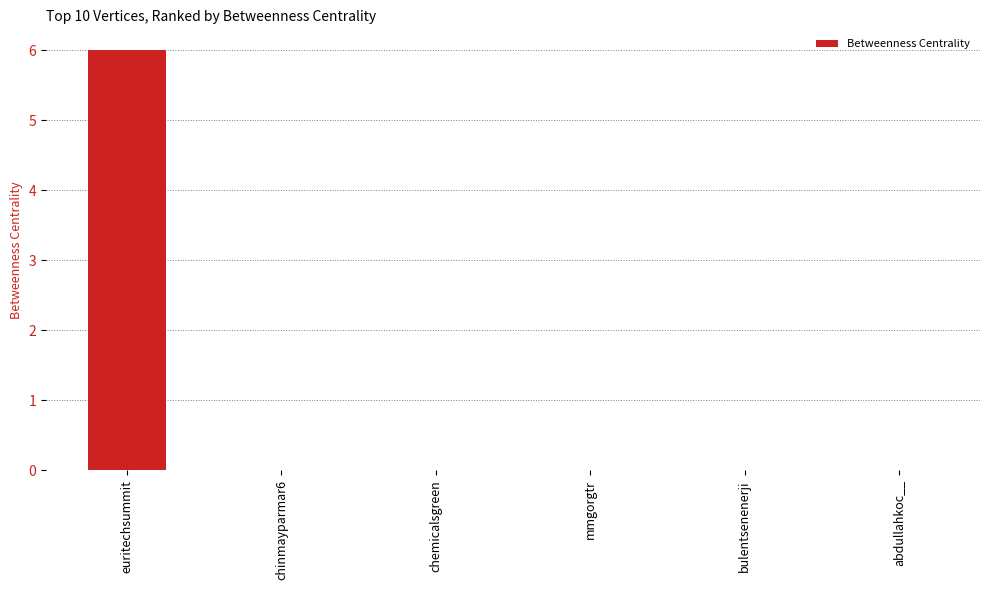

What is the change in value from euritechsummit to chinmayparmar6?

-6